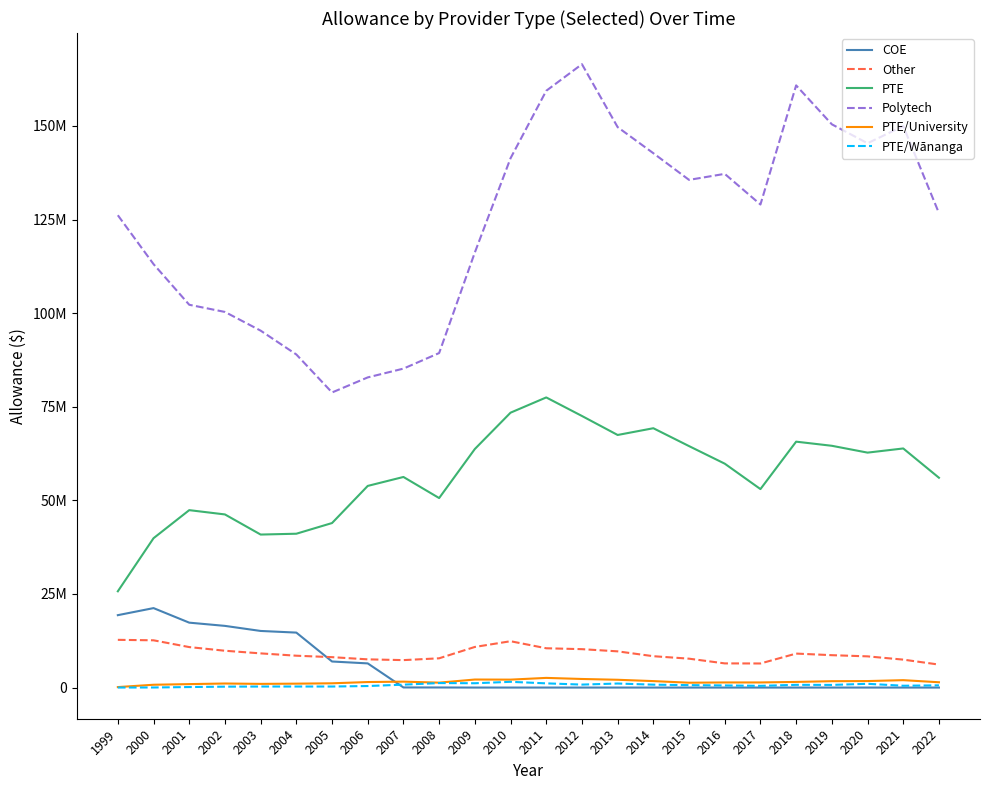

What is the difference between the highest and lowest values at 2013?

149679485